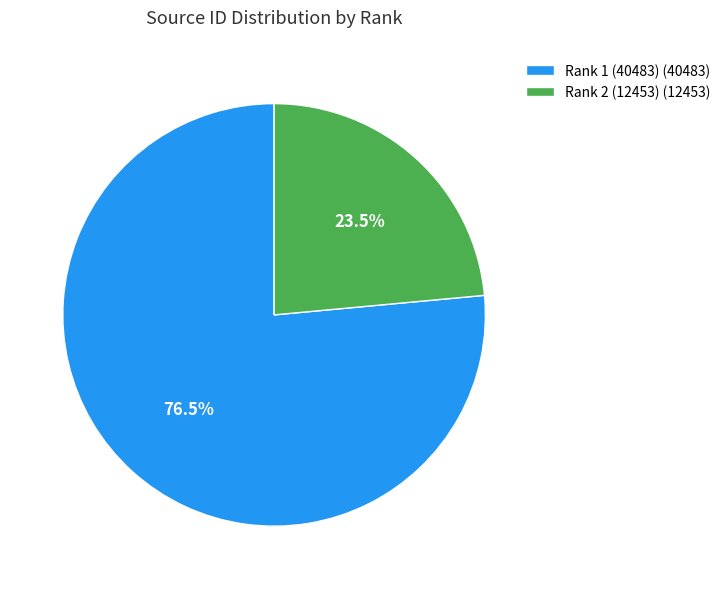

How many segments does this pie chart have?

2